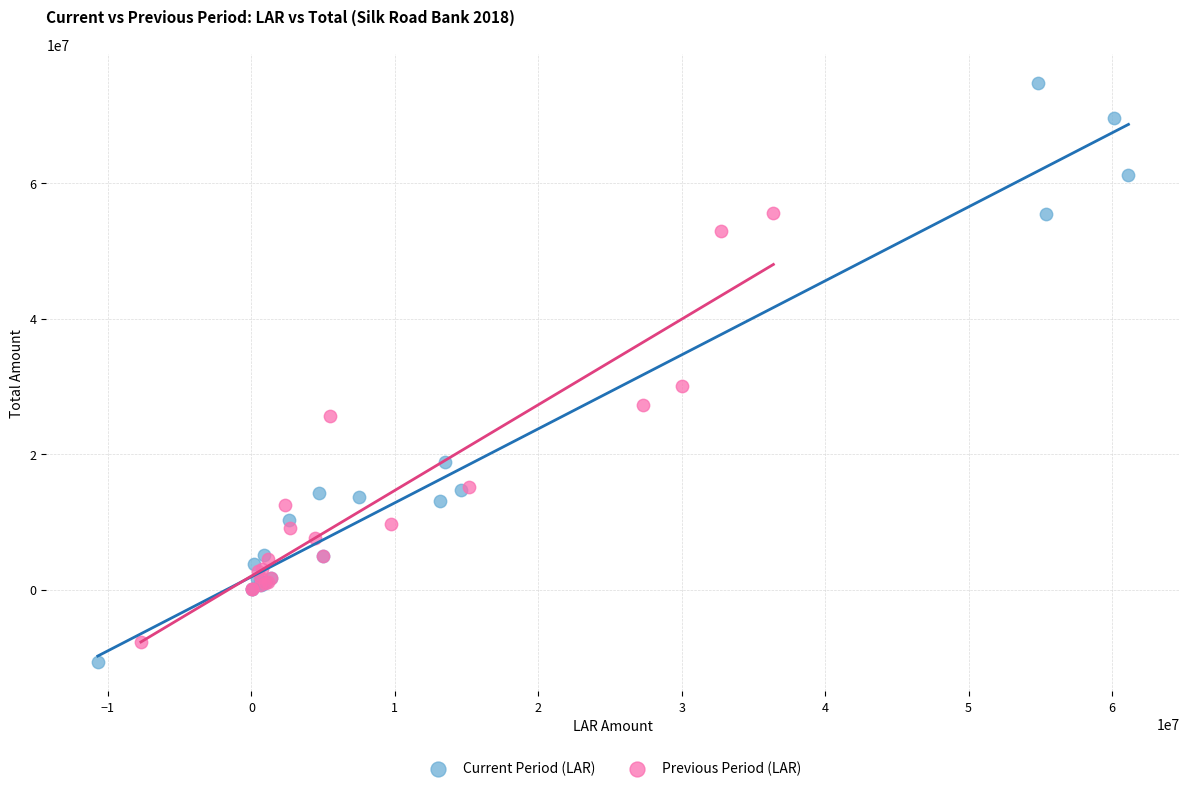

Which series contains the highest Y value?

Current Period (LAR)